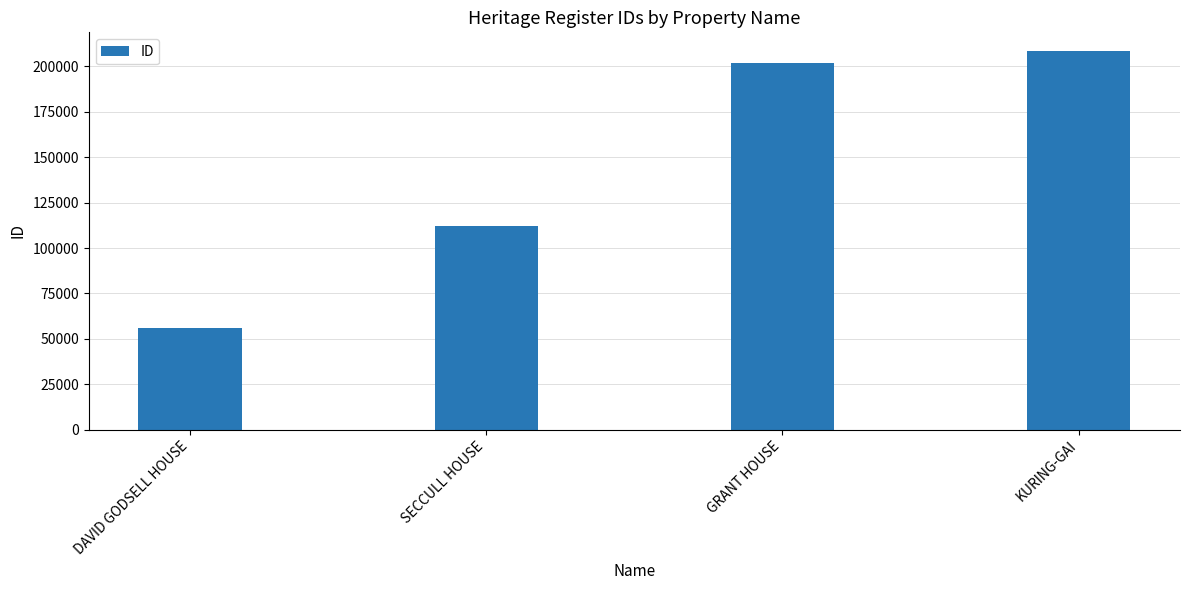

At which category does the chart reach its minimum across all series?

DAVID GODSELL HOUSE